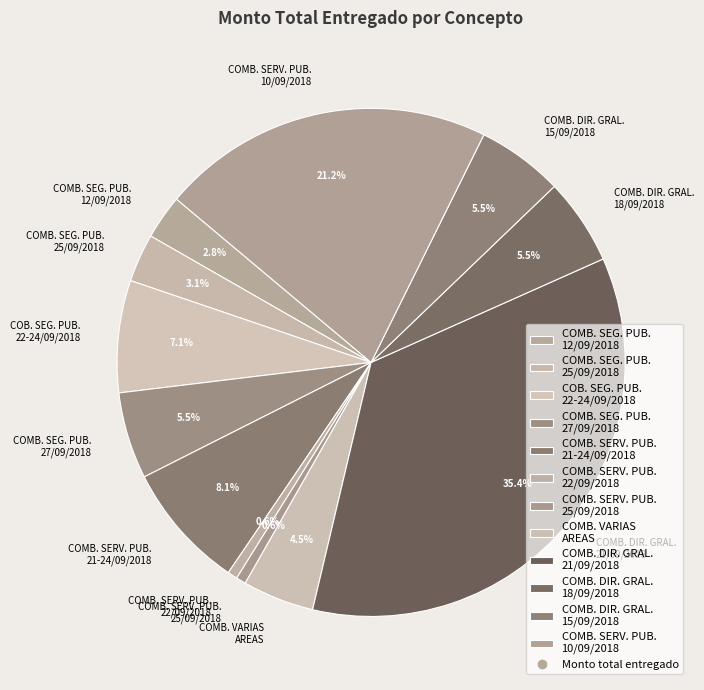

What percentage is NOT represented by COMB. SEG. PUB. 12/09/2018?

97.2%